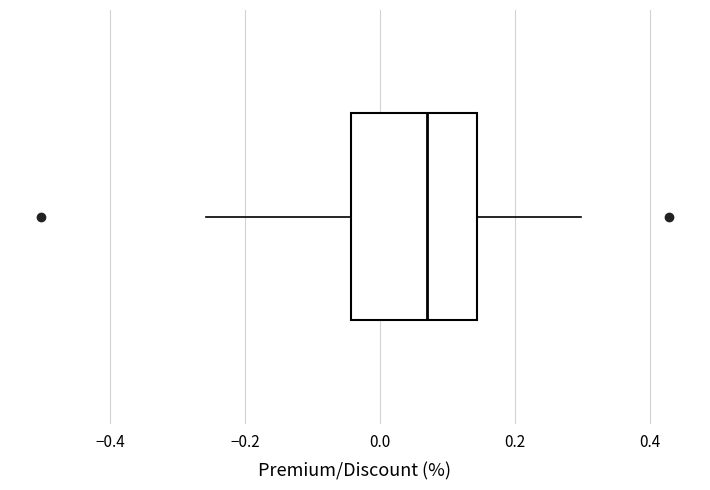

Read this box plot against the x-axis: the position of the median line, the range covered by the box, and the ends of both whiskers. The values are not printed on the chart, so give them approximately, as read against the axis.

median 0.08, box -0.04 to 0.14, whiskers -0.26 to 0.30